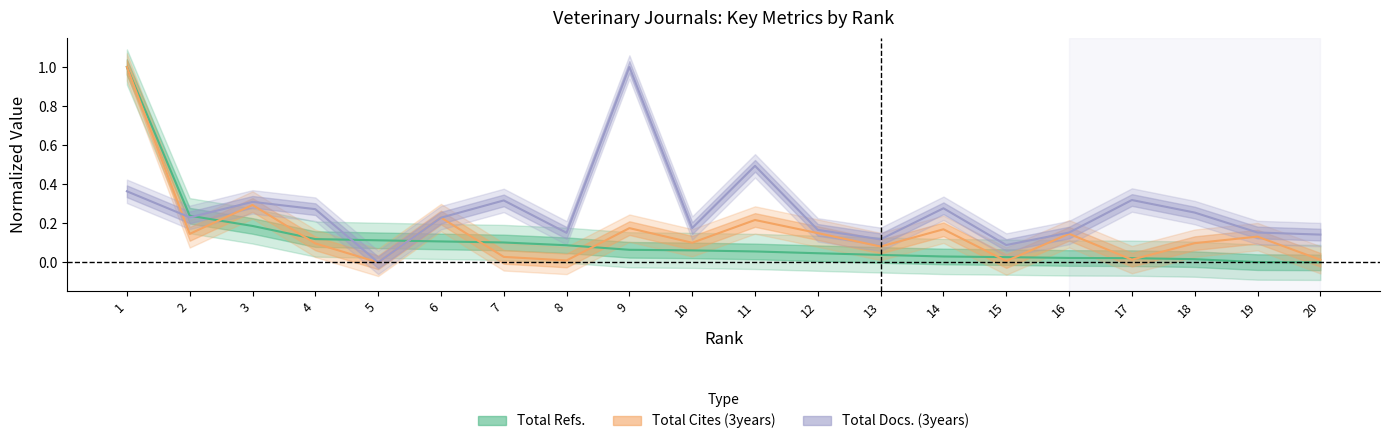

What is the spread (max minus min) of values at 19?

0.2